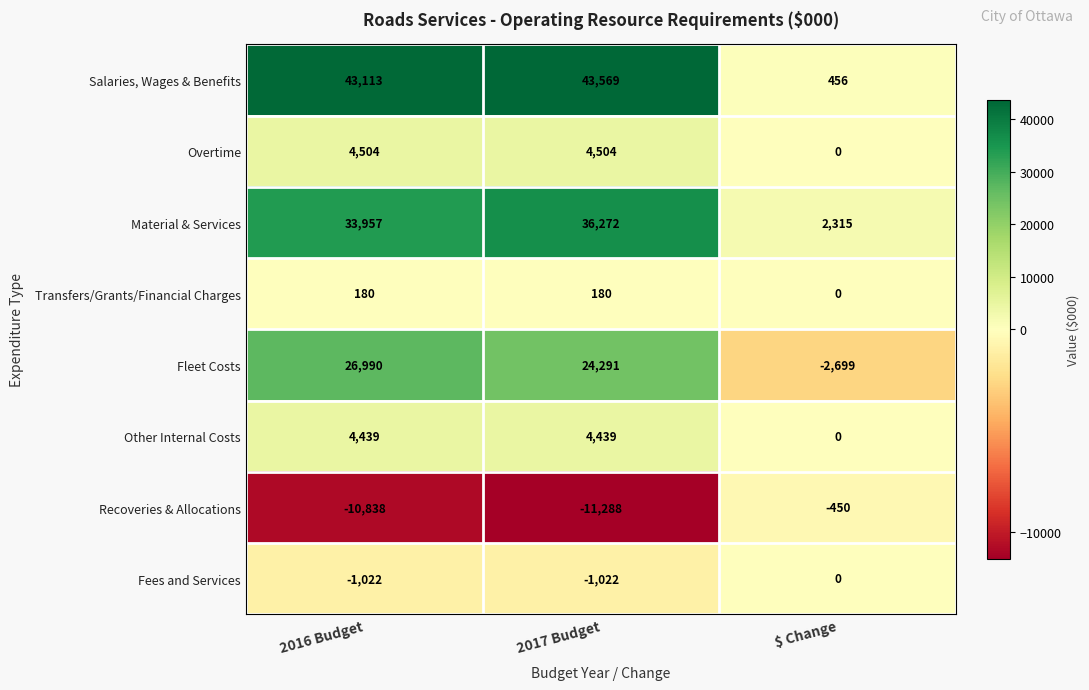

At which category is the sum across all series the highest?

2016 Budget